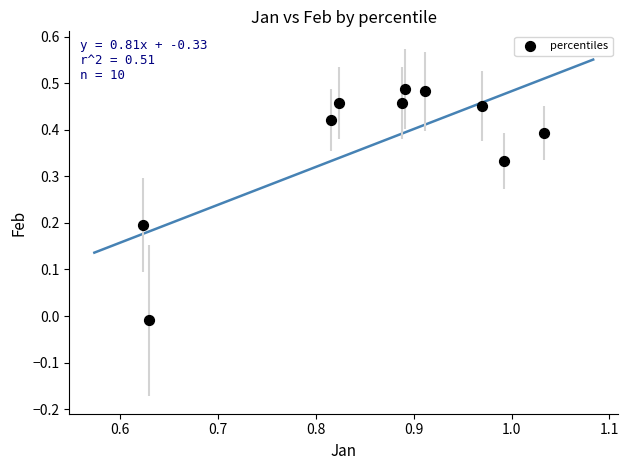

What is the average X value?

0.9